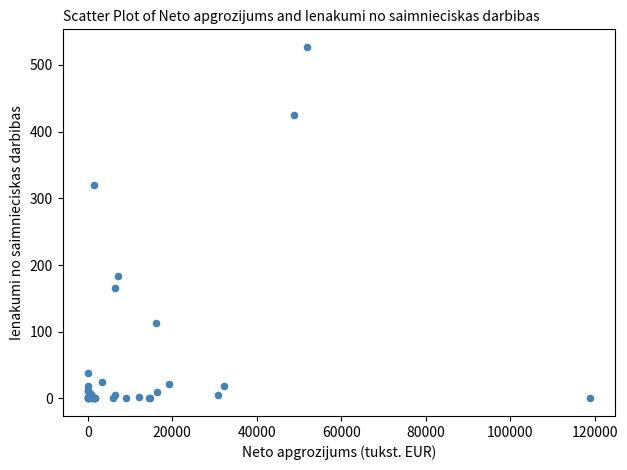

What Y value in the scatter plot is closest to 263?

320.3